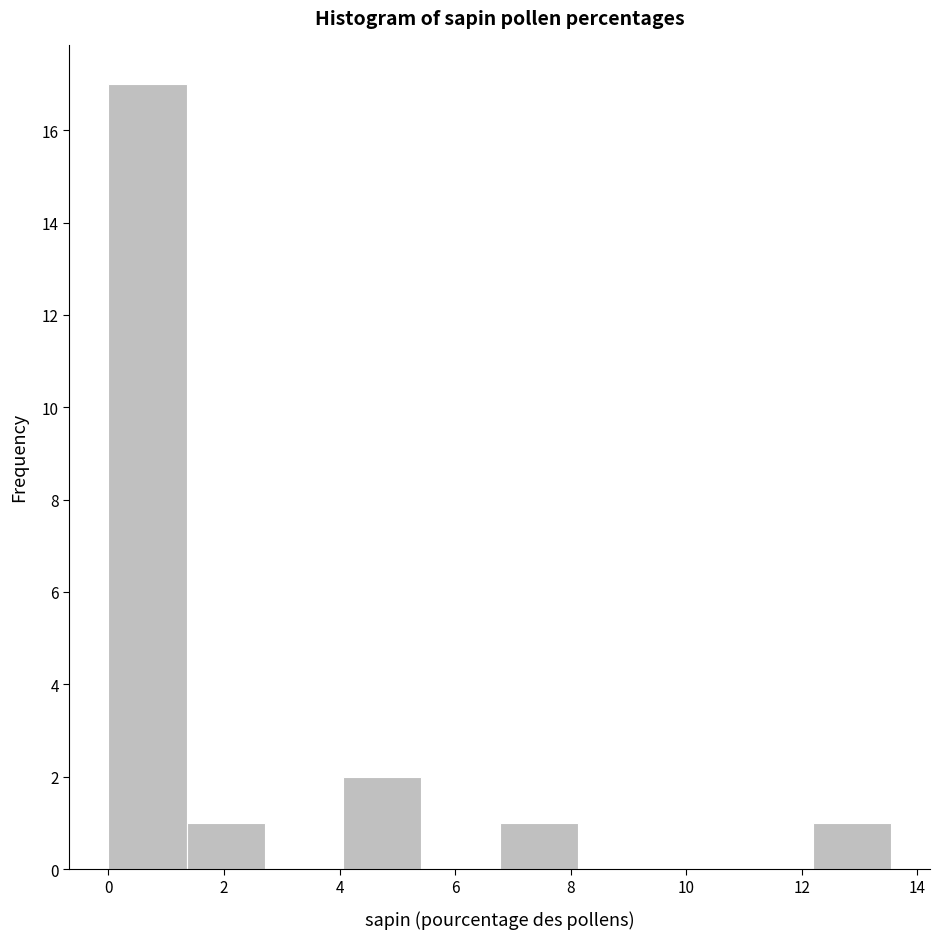

What is the height of the bar covering 4.0 to 5.4 on the x-axis? Neither the bar edges nor the heights are printed on the chart, so give them approximately, as read against the axes.

2